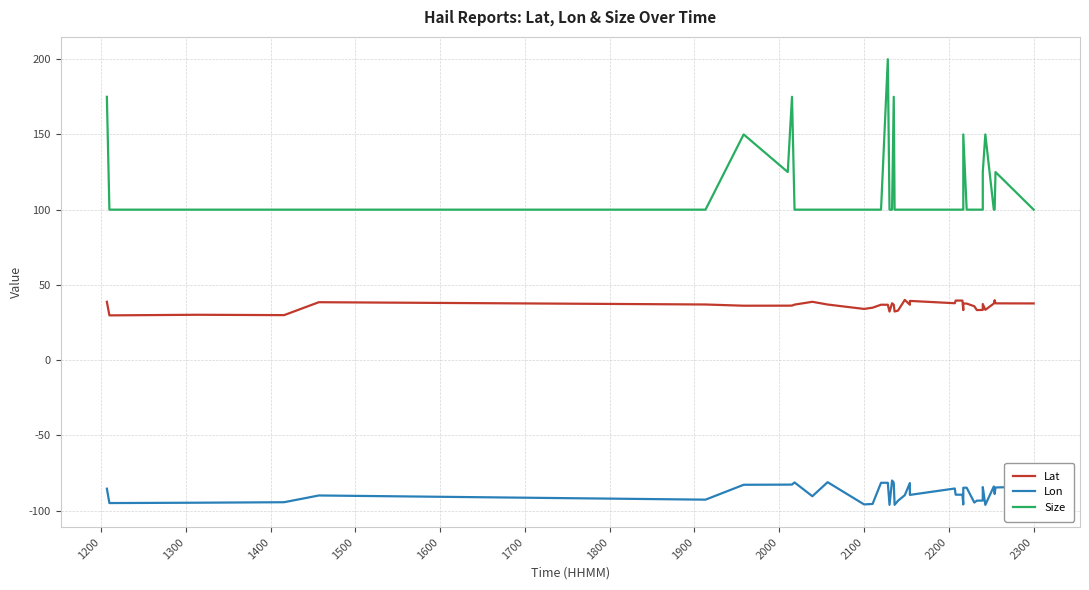

What are all the series names shown in the legend?

Lat, Lon, Size